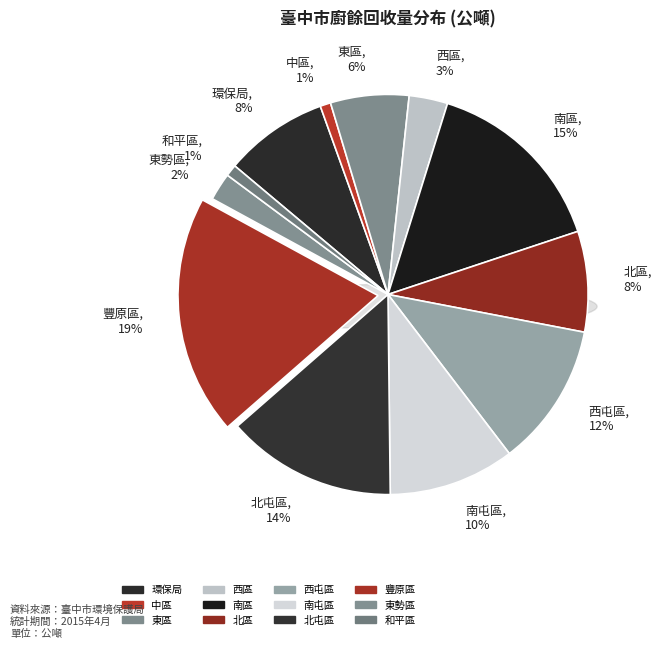

How many slices are in this pie chart?

12